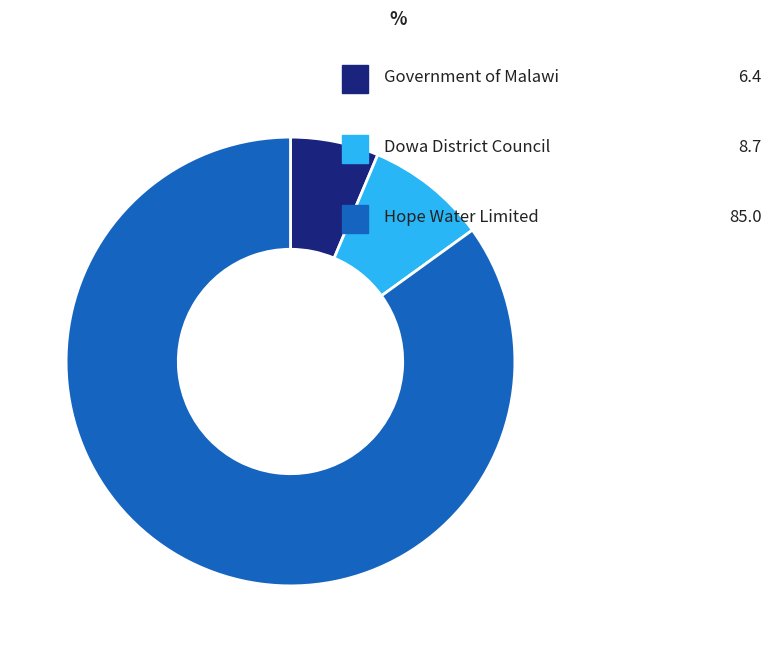

What is the total percentage of Government of Malawi and Dowa District Council?

15.0%